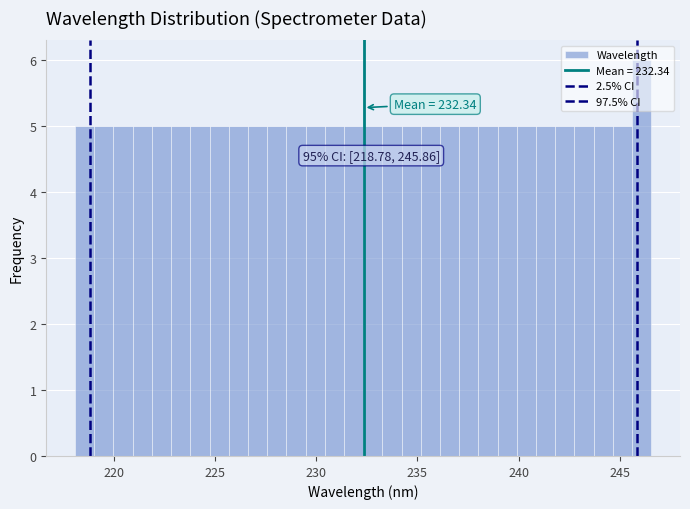

Read against the x-axis, roughly where is the centre of the tallest bar?

246.0